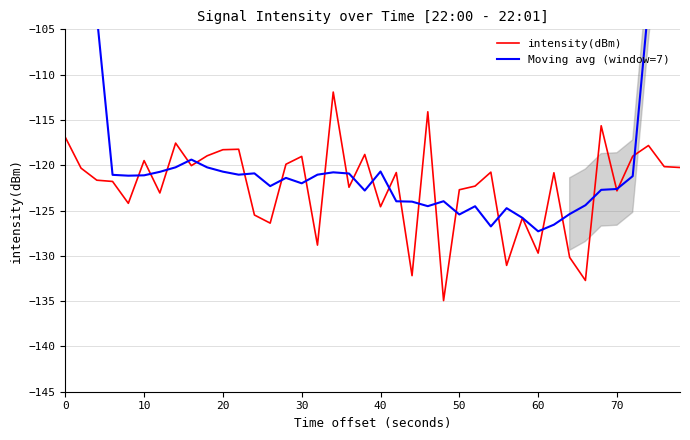

What is the minimum value for intensity(dBm)?

-134.9